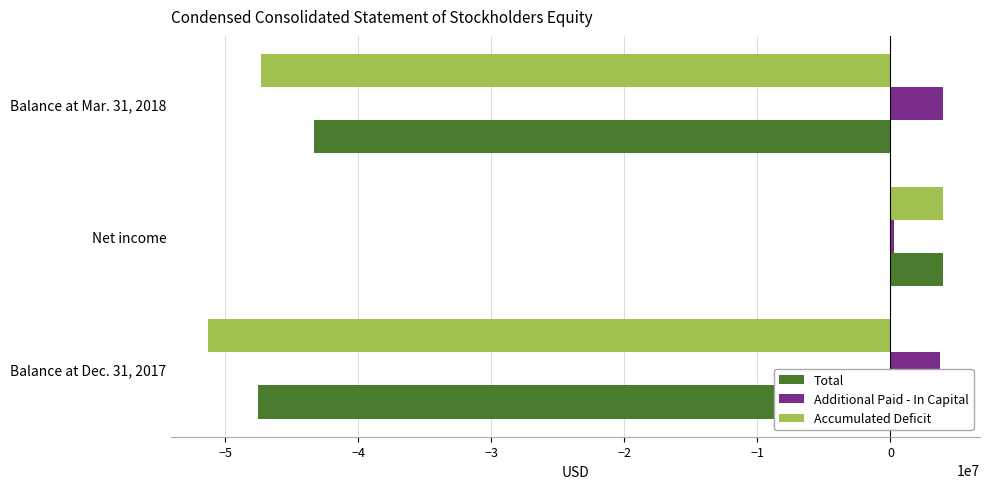

What is the average value of the Total series?

-28979000